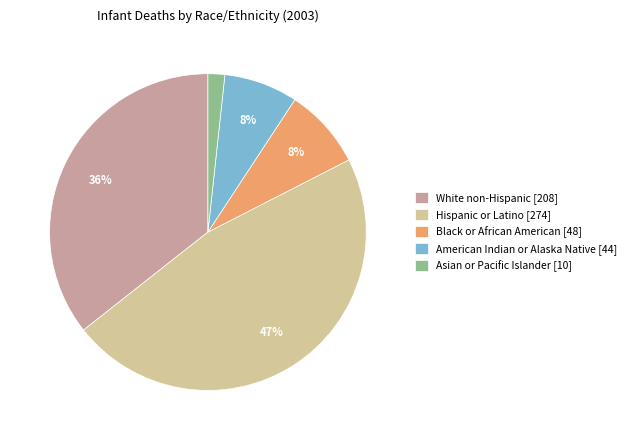

Approximately how many times larger is the value at Hispanic or Latino [274] compared to White non-Hispanic [208]?

1.3